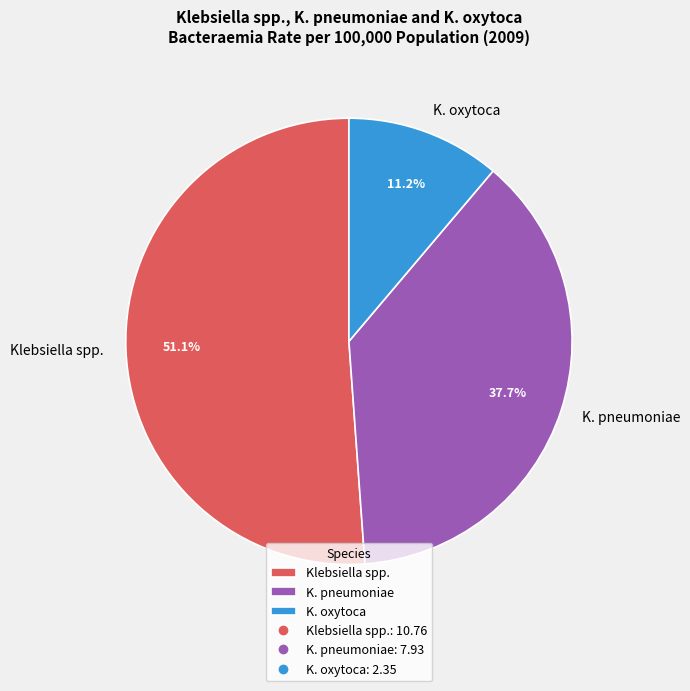

To the nearest percent, what is the average slice percentage?

33%